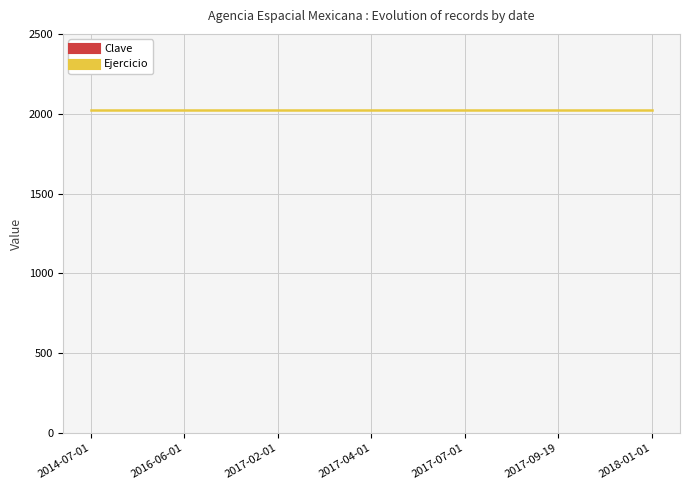

True or false: Ejercicio and Clave intersect in this chart.

False